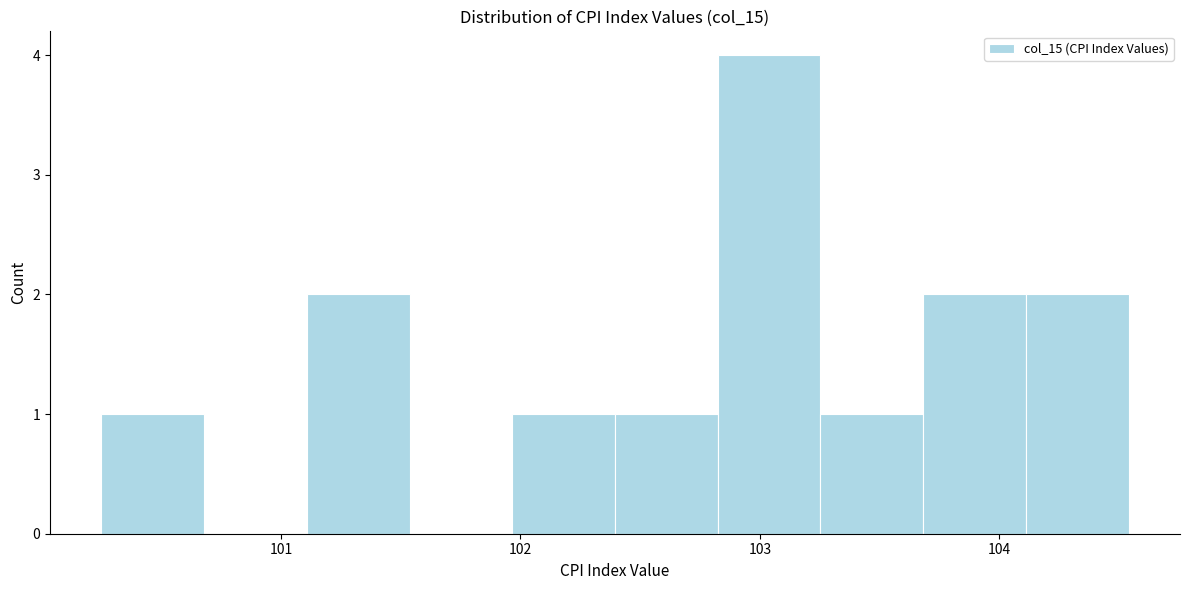

Reading left to right, transcribe this chart: for each bar, give the range it covers on the x-axis and its height. Neither the bar edges nor the heights are printed on the chart, so give them approximately, as read against the axes.

100.3 to 100.7: 1
100.7 to 101.1: 0
101.1 to 101.5: 2
101.5 to 102.0: 0
102.0 to 102.4: 1
102.4 to 102.8: 1
102.8 to 103.3: 4
103.3 to 103.7: 1
103.7 to 104.1: 2
104.1 to 104.5: 2